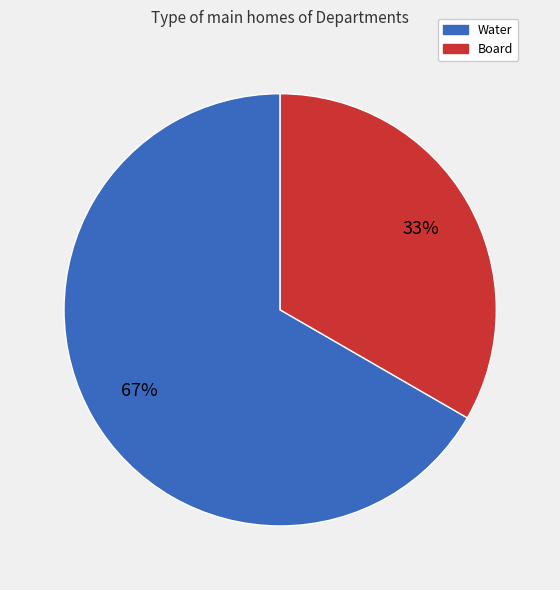

To the nearest percent, what portion does Board represent?

33%